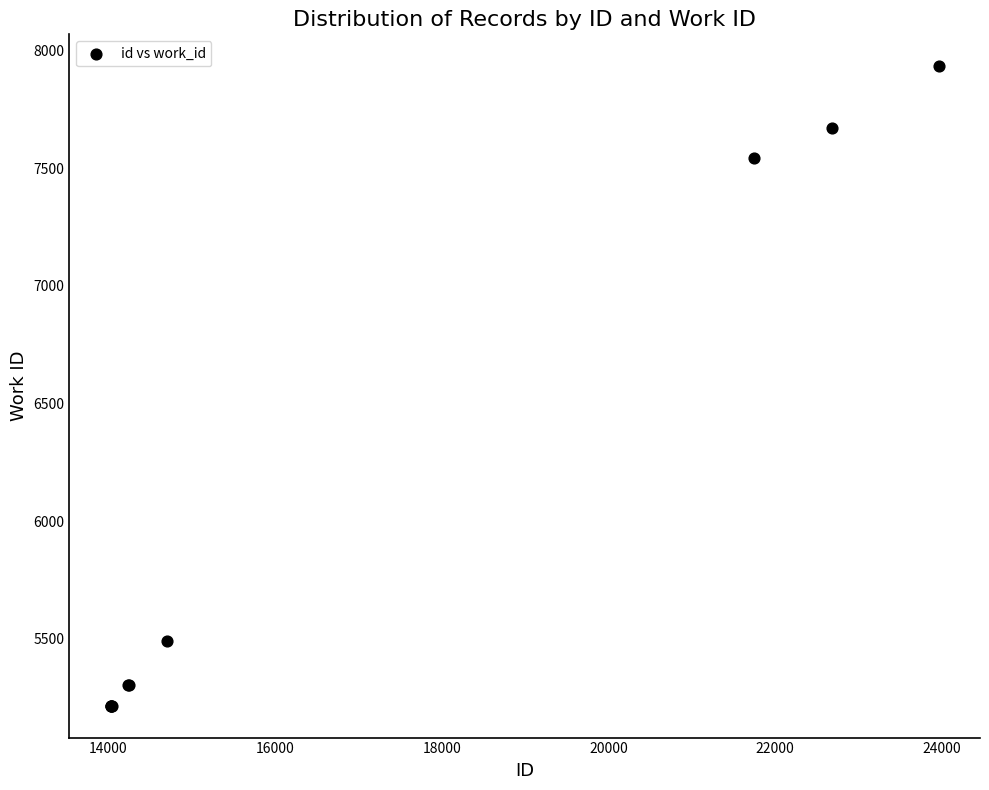

What Y value in the scatter plot is closest to 6574?

7544